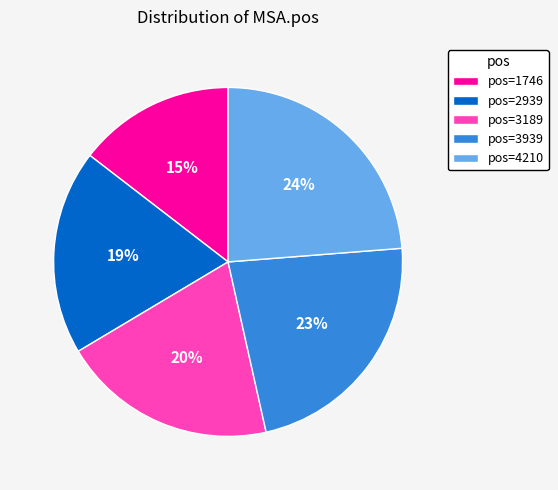

Between pos=3939 and pos=3189, which is larger?

pos=3939